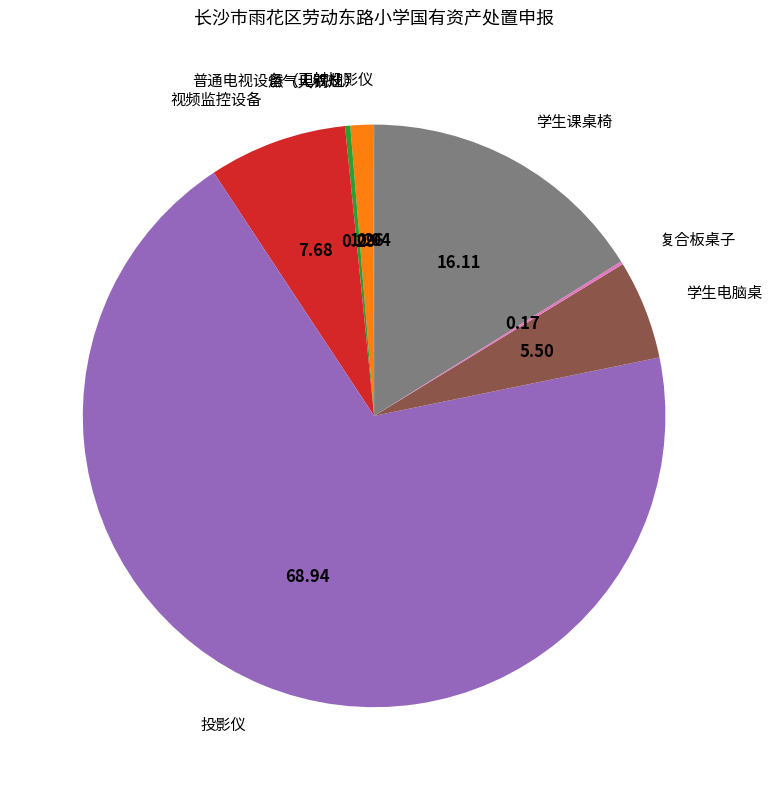

What is the largest slice in the pie chart?

投影仪